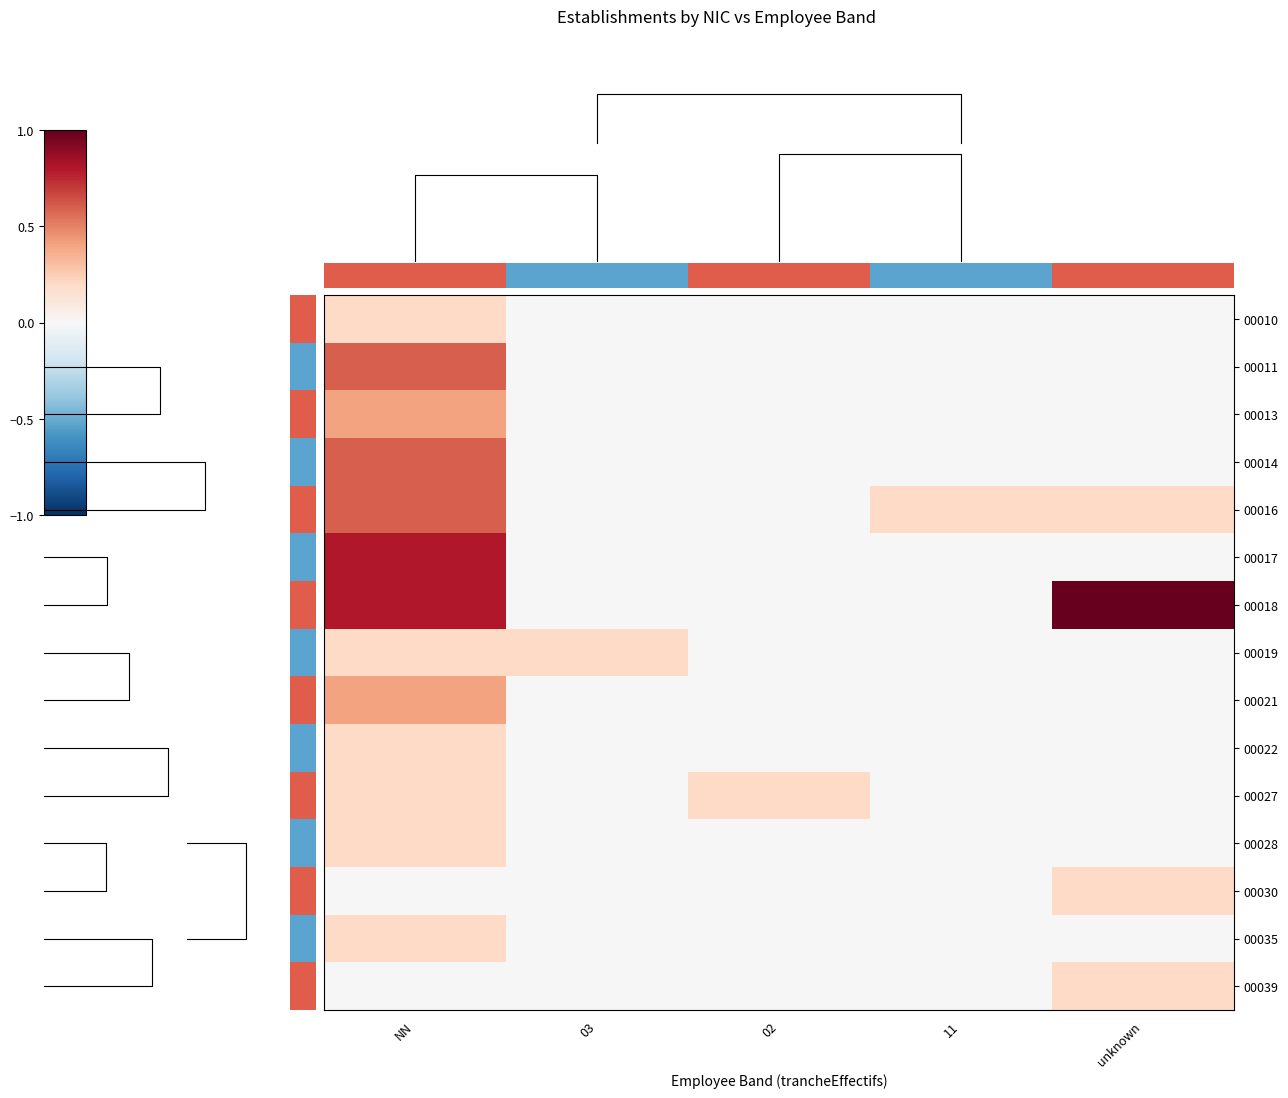

What is the highest value of the row_5 series?

0.8